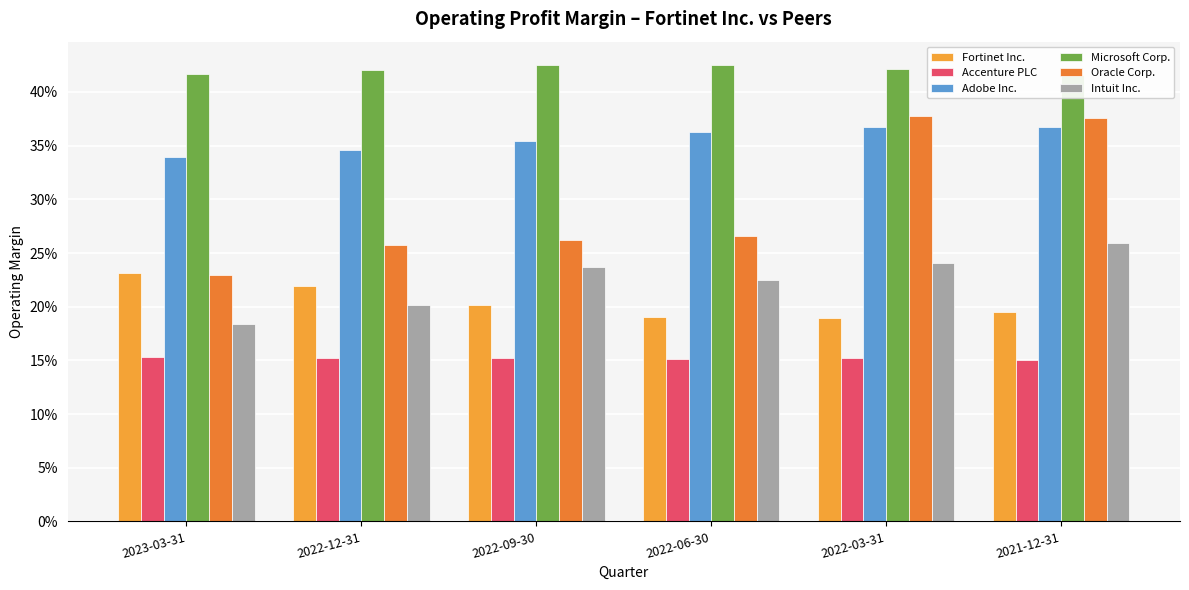

How many series are shown in this chart?

6